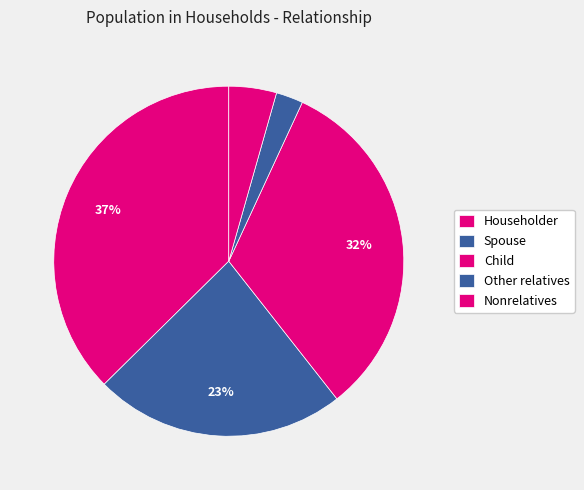

Which category has the biggest portion of the pie?

Householder